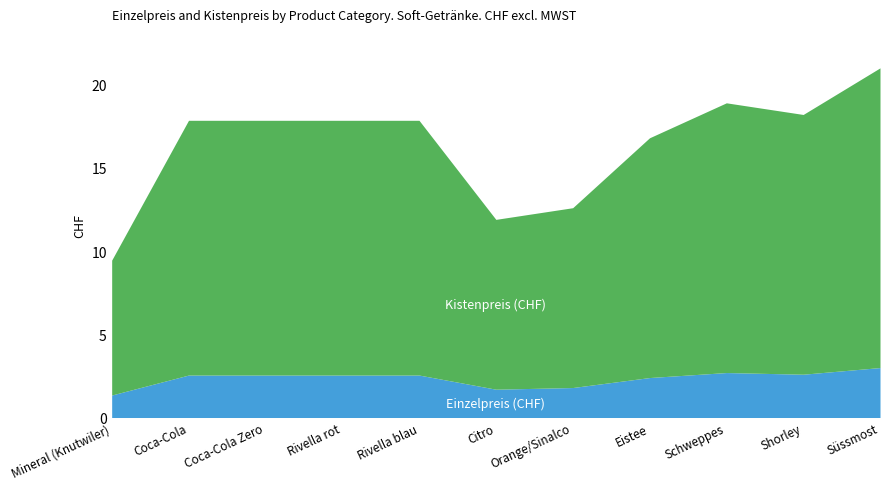

The Kistenpreis (CHF) series shows 15.3 at Coca-Cola. True or false?

True